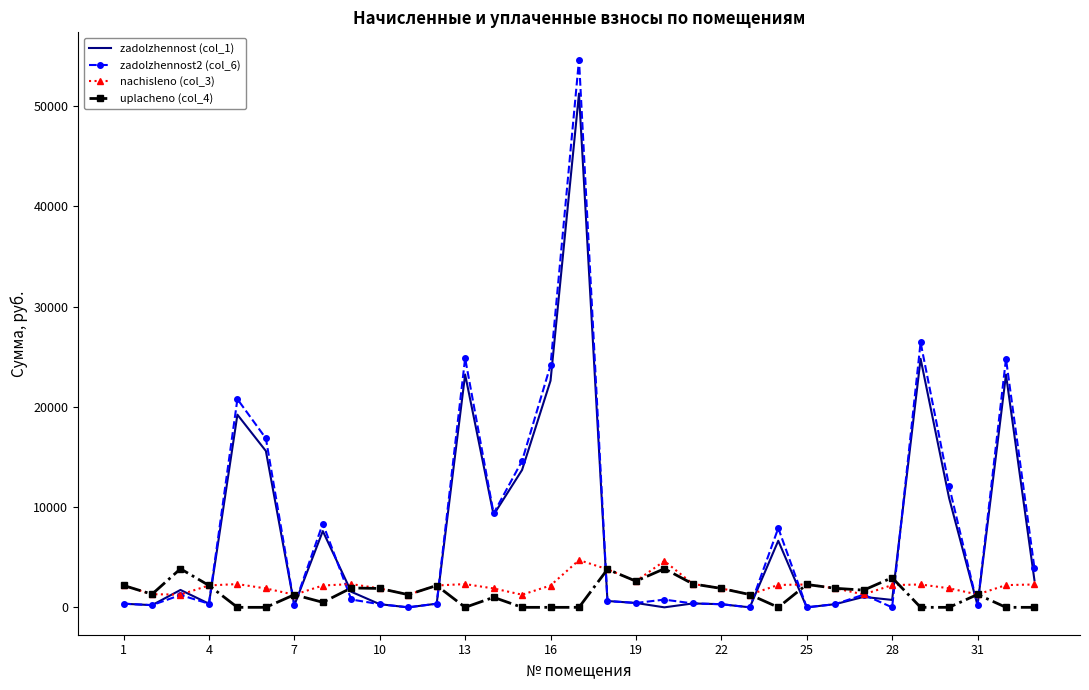

What is the greatest value displayed?

54617.0